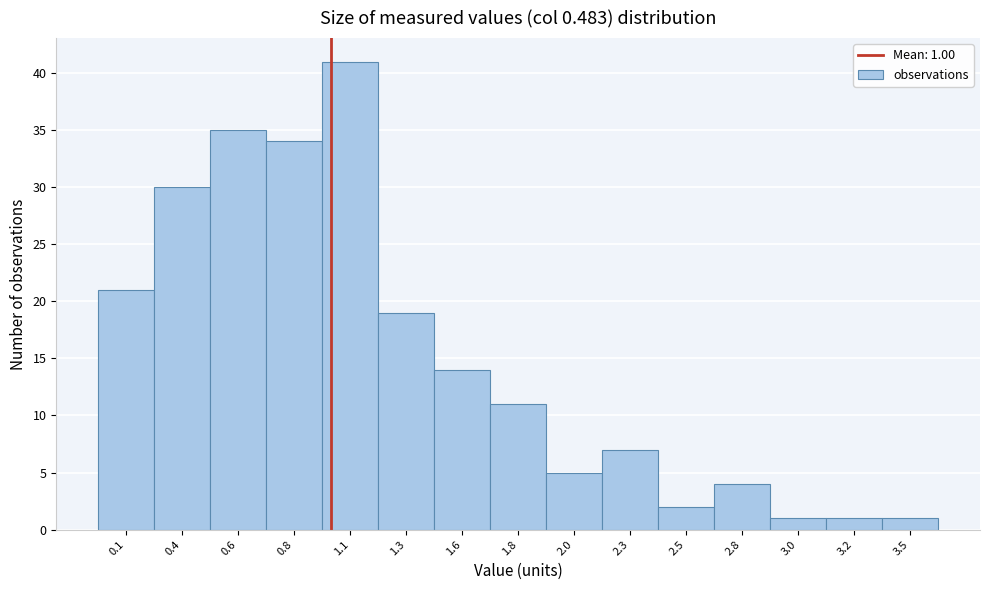

Reading left to right, list all the values displayed in this chart.

0.1=21	0.4=30	0.6=35	0.8=34	1.1=41	1.3=19	1.6=14	1.8=11	2.0=5	2.3=7	2.5=2	2.8=4	3.0=1	3.2=1	3.5=1